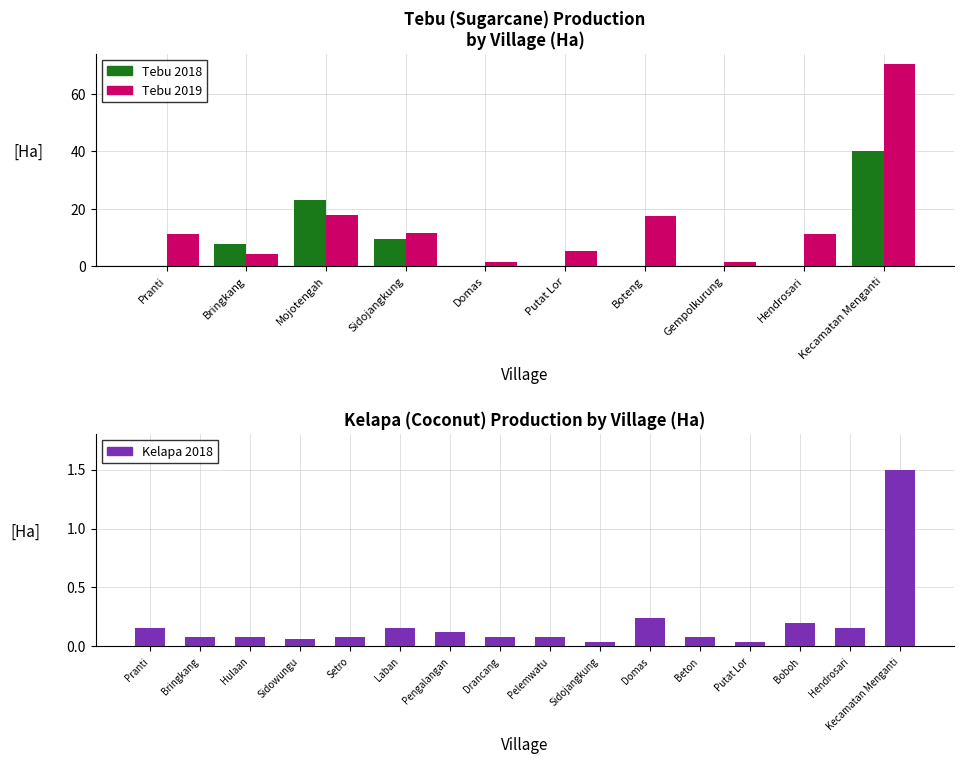

Rank the categories by Tebu 2018 value from highest to lowest.

Kecamatan Menganti, Mojotengah, Sidojangkung, Bringkang, Pranti, Domas, Putat Lor, Boteng, Gempolkurung, Hendrosari